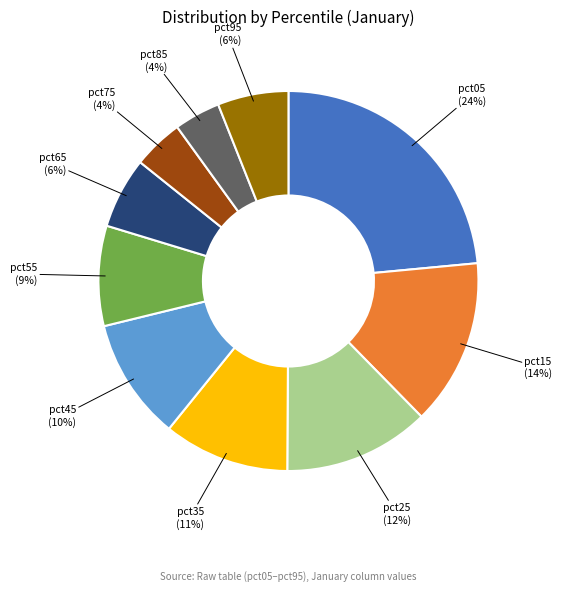

Is it true that pct05 is 30% of the pie?

False